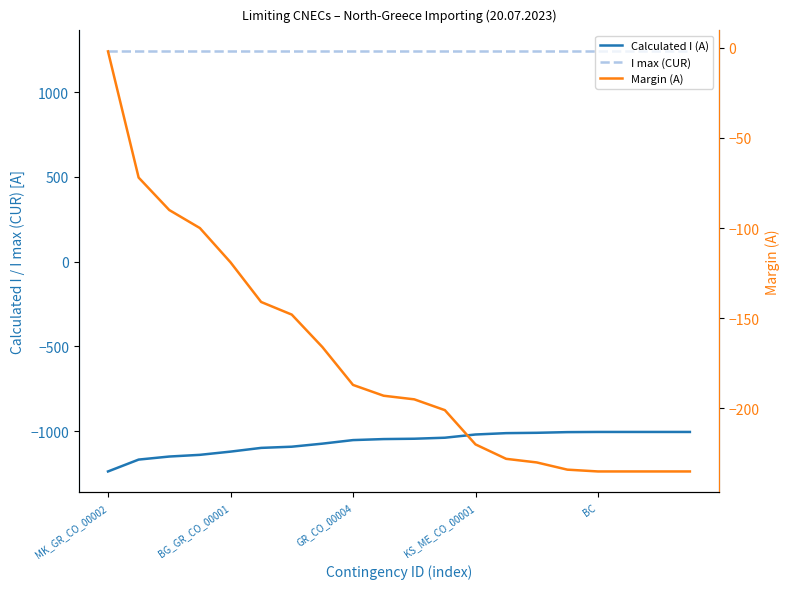

How many values in the Calculated I (A) series are below -1045?

10